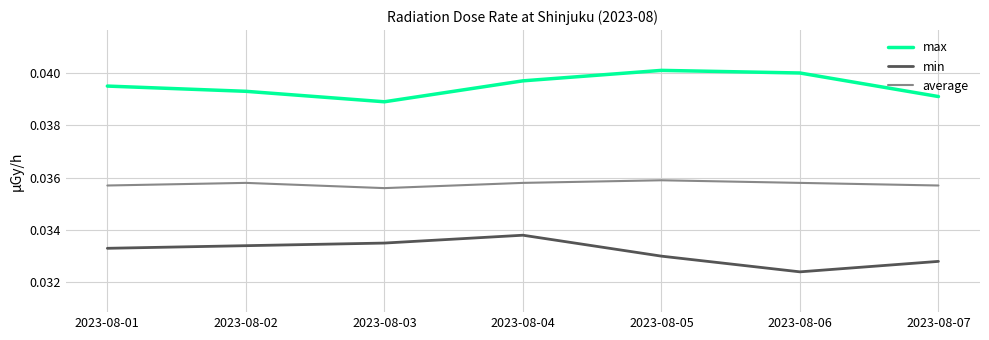

True or false: max has more than 0 interior local peaks.

True